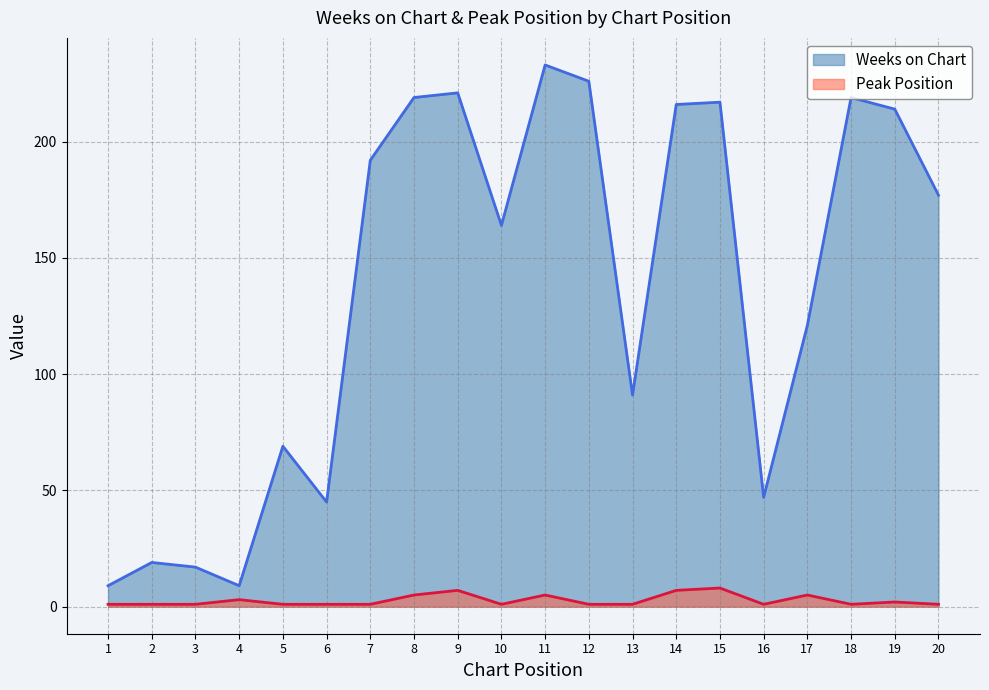

List the labels in order of Weeks on Chart value, largest first.

11, 12, 9, 8, 18, 15, 14, 19, 7, 20, 10, 17, 13, 5, 16, 6, 2, 3, 1, 4